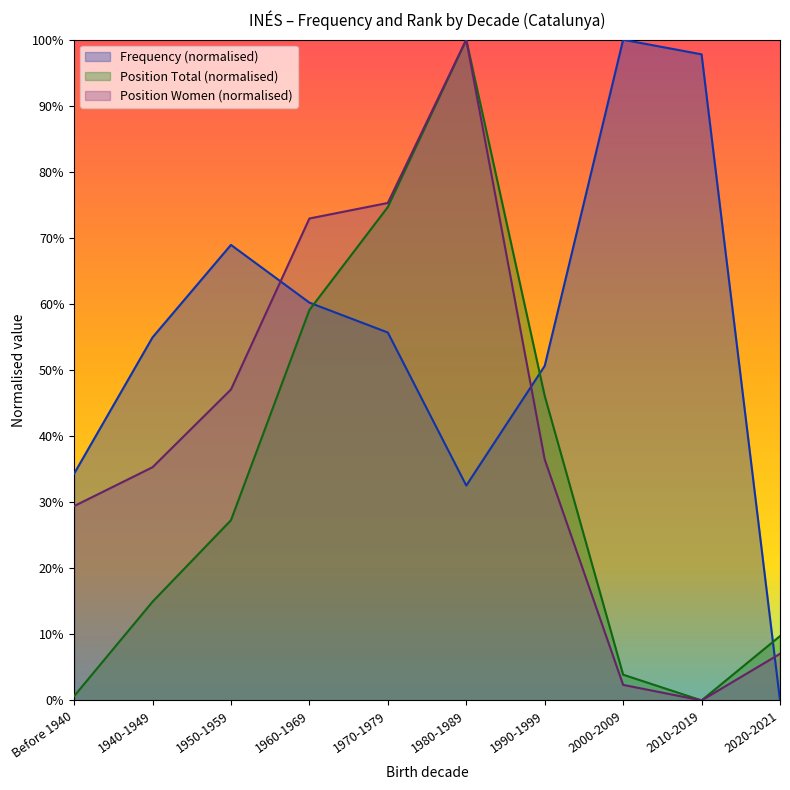

What is the total value across all series at 1960-1969?

192.2